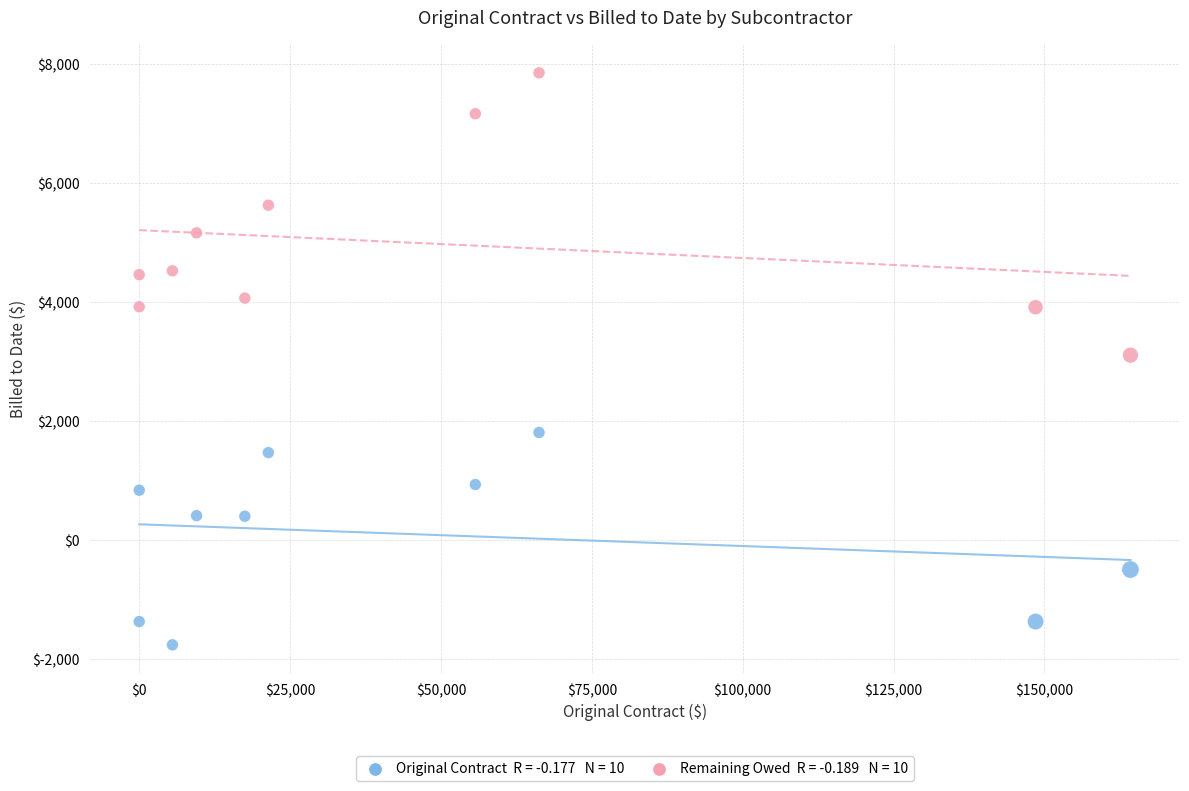

Across all data points, what is the range of X values (max minus min)?

164250.0